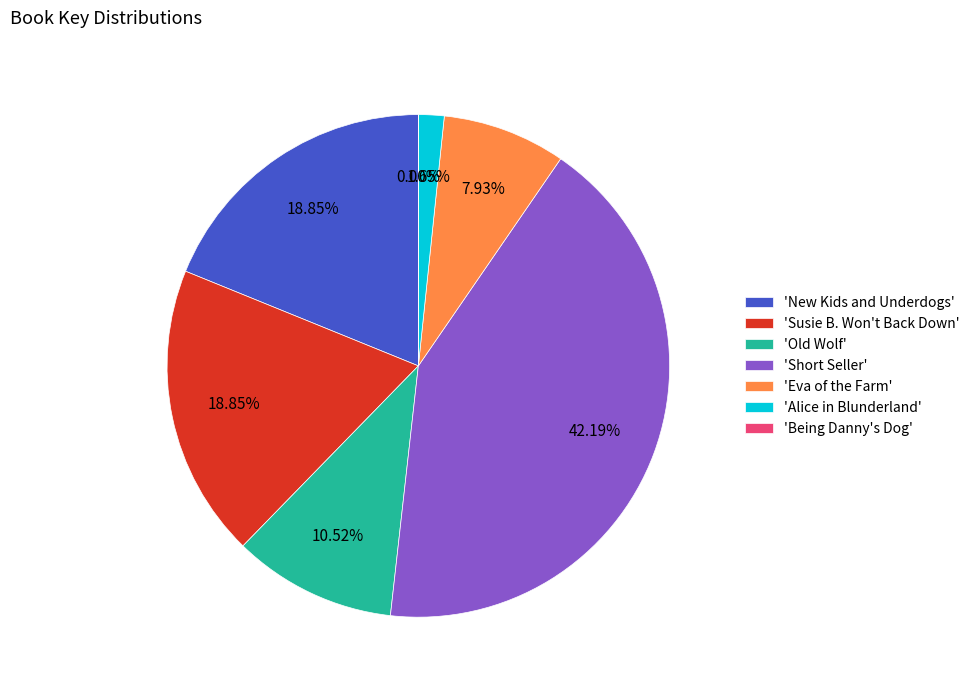

Which slice is the largest?

'Short Seller'